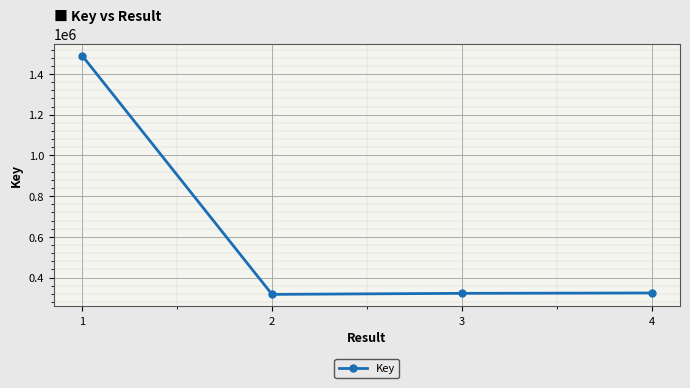

The value at 1 is 1489840. True or false?

True